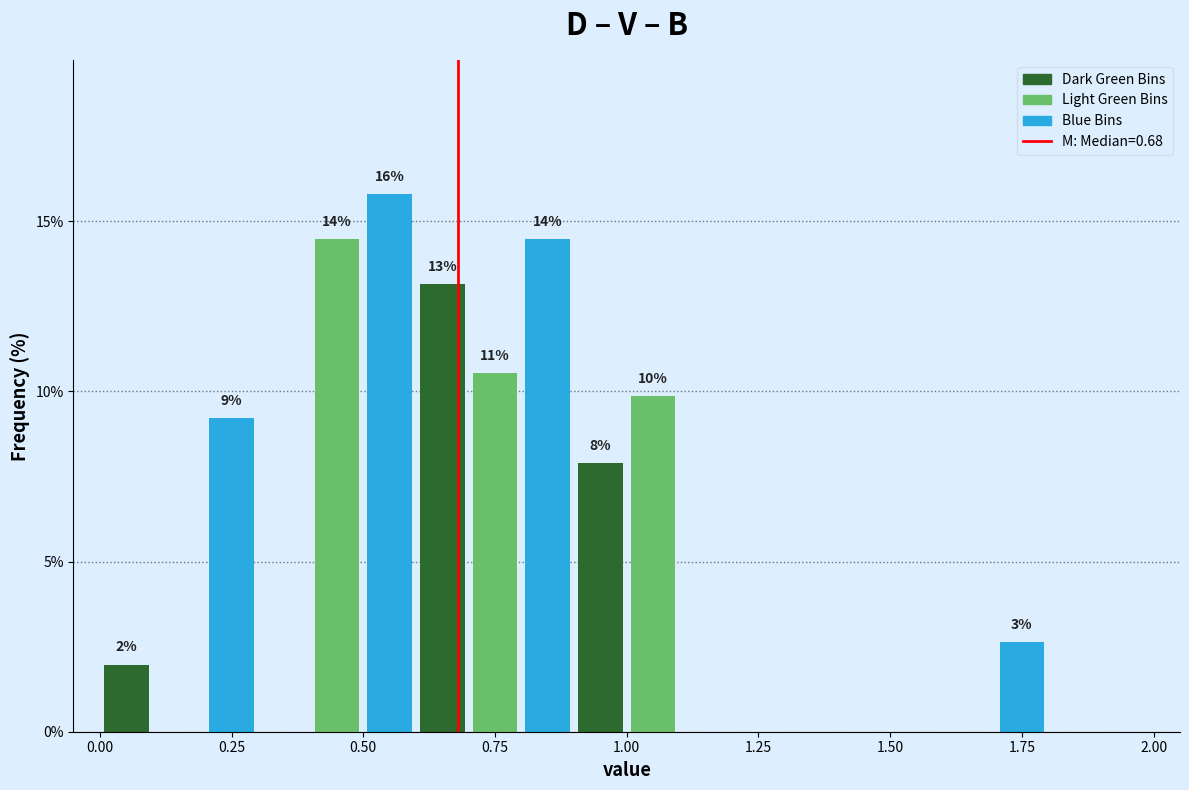

Read against the x-axis, roughly where is the centre of the tallest bar?

0.55